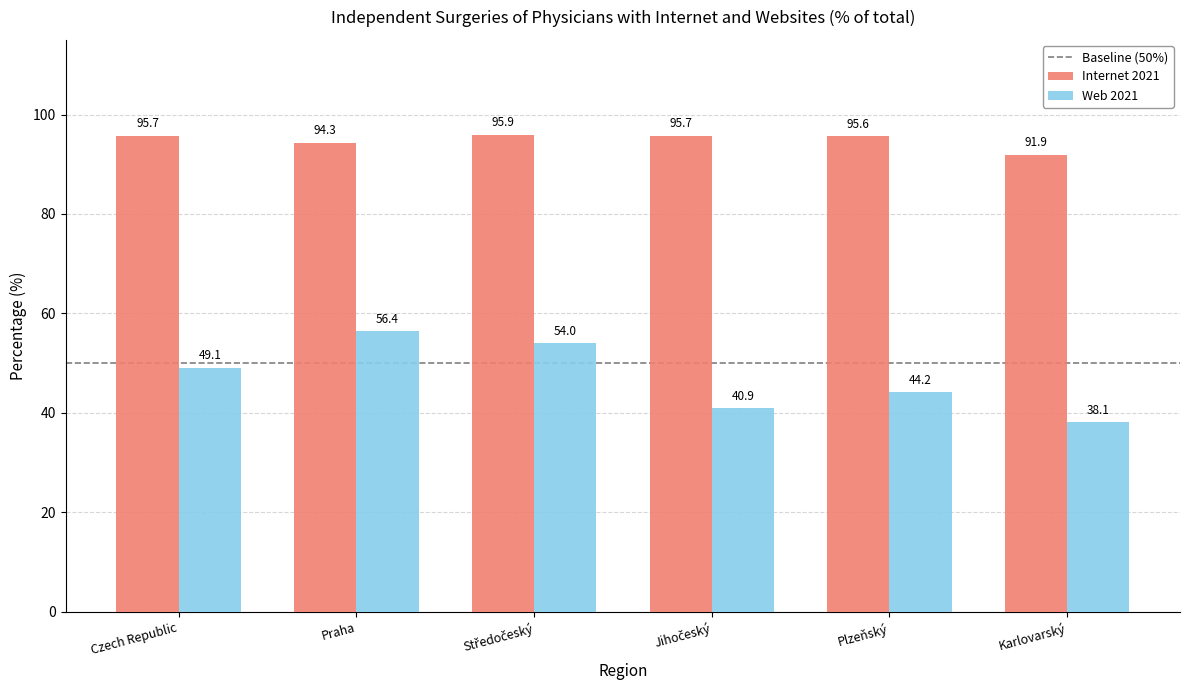

What is the greatest value displayed?

95.9